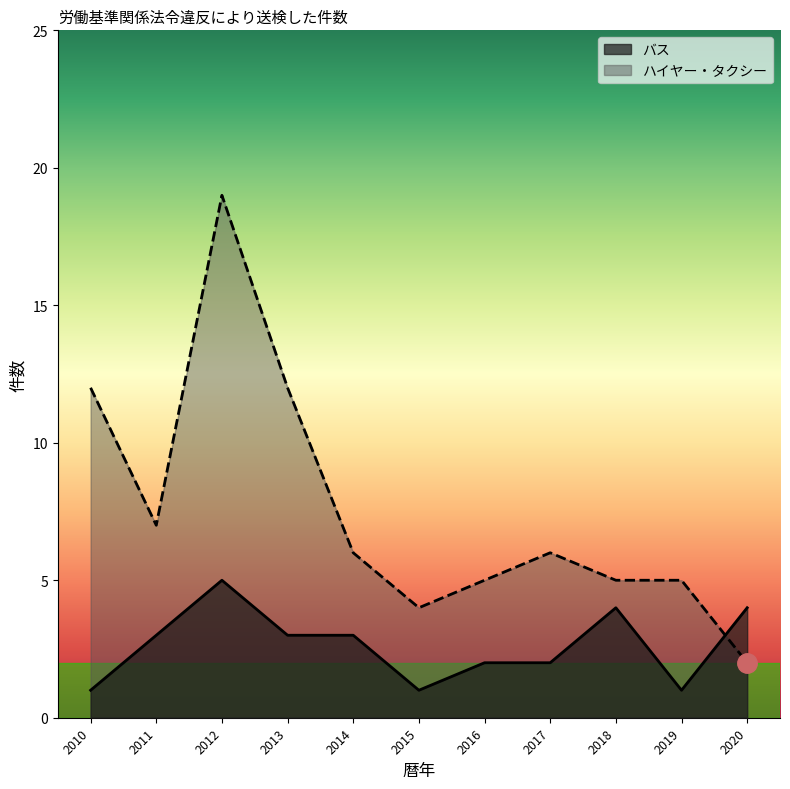

Is the value of ハイヤー・タクシー at 2017 greater than the value of バス at 2015?

Yes